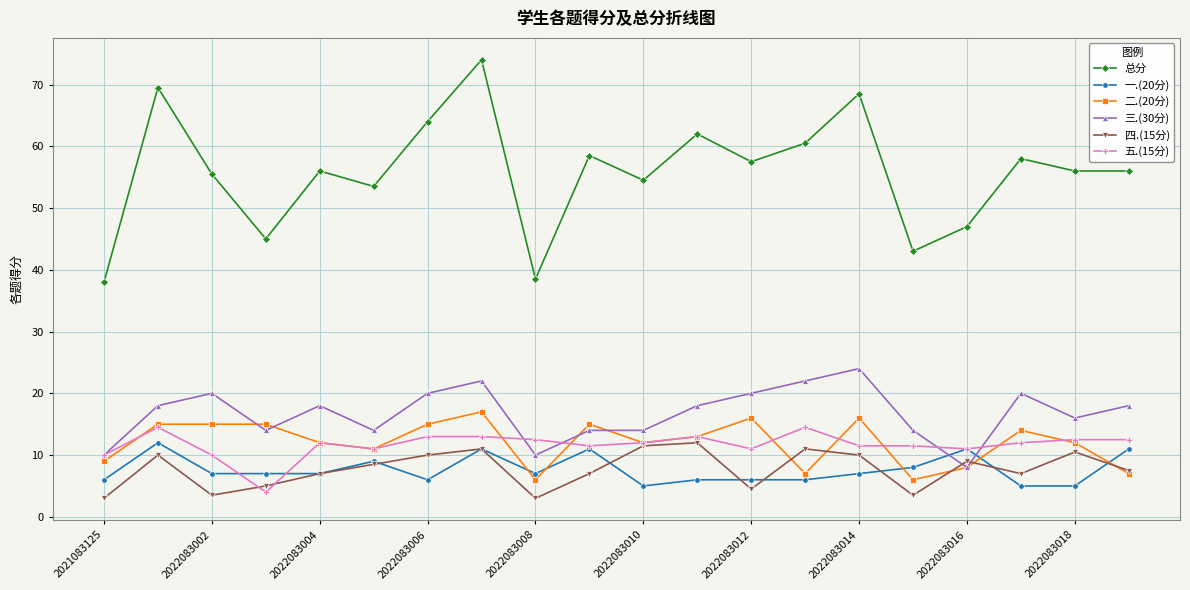

Which series has the largest total across all categories?

总分